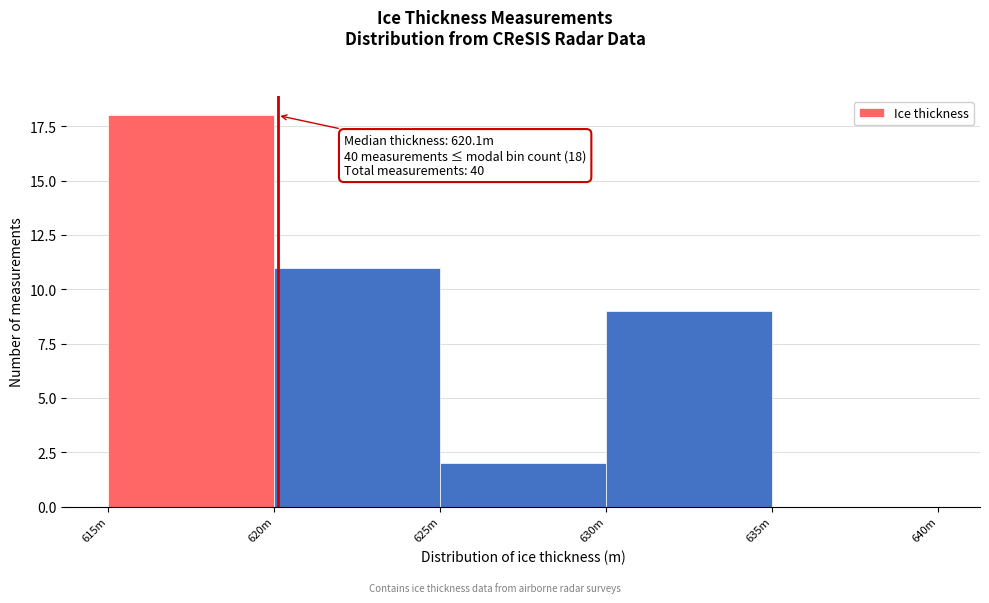

Reading left to right, what are all the values shown in this chart?

615m=18	620m=11	625m=2	630m=9	635m=0